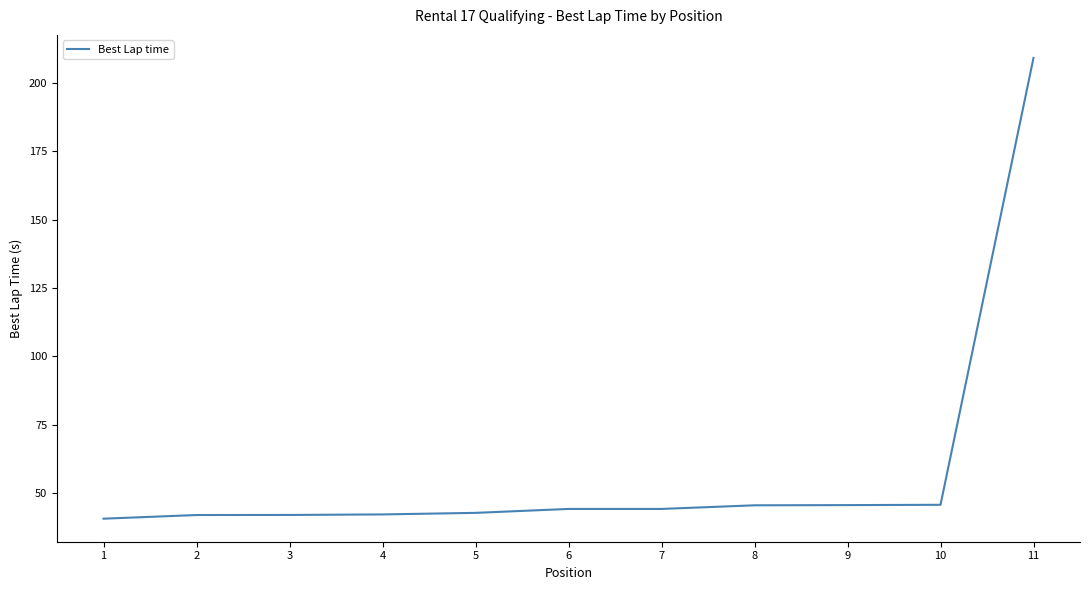

True or false: the data shows 45.8 at 10.

True